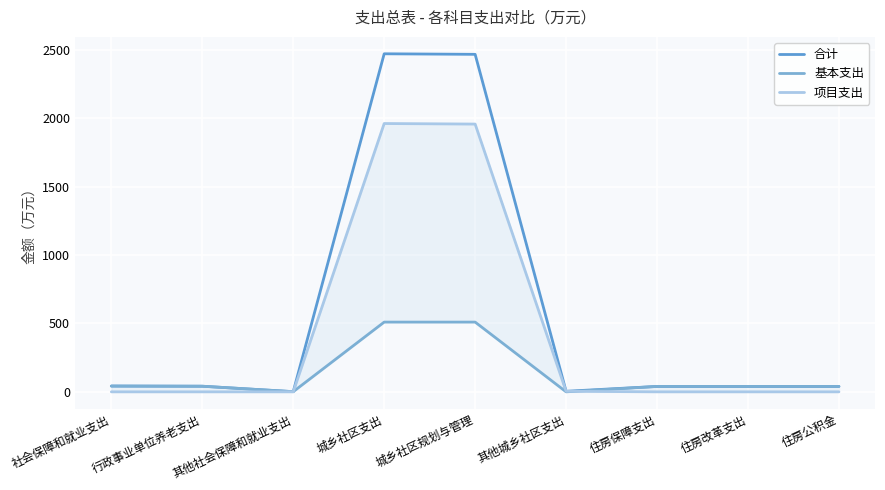

Between 住房保障支出 and 住房公积金, which series saw the biggest shift?

合计